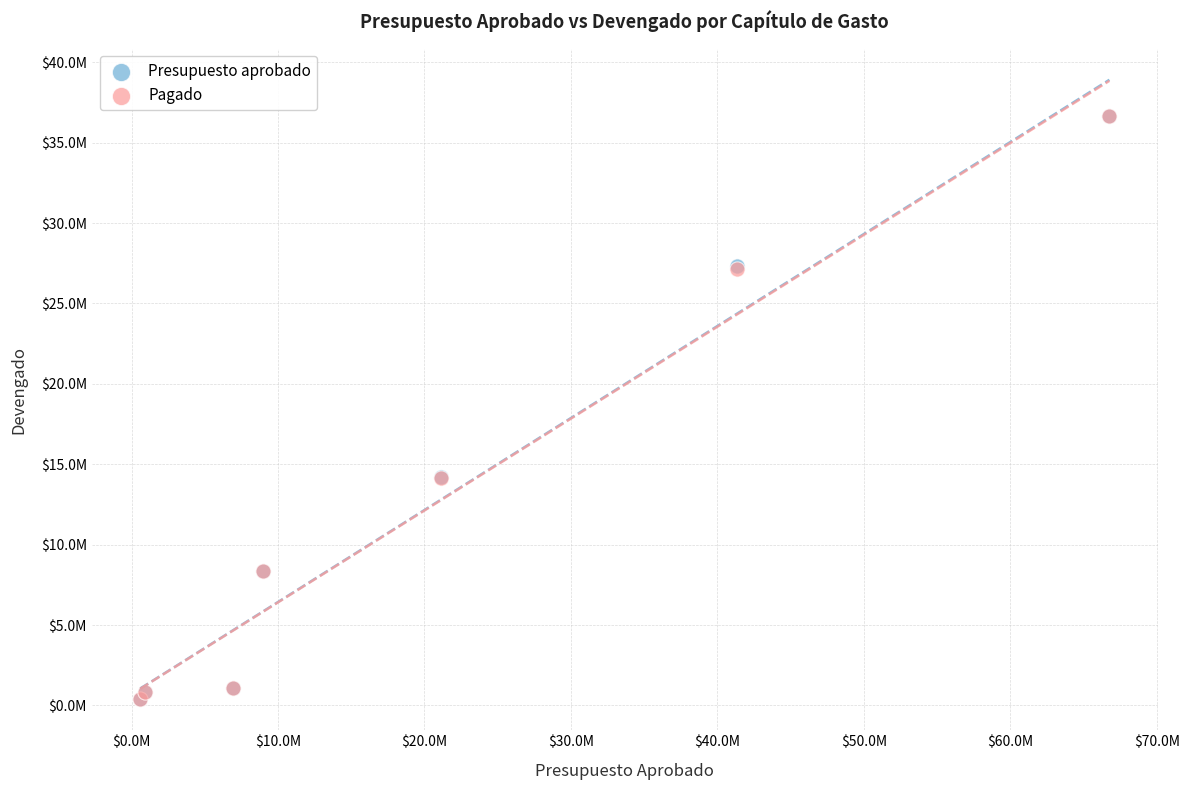

What are all the series names shown in the legend?

Presupuesto aprobado, Pagado